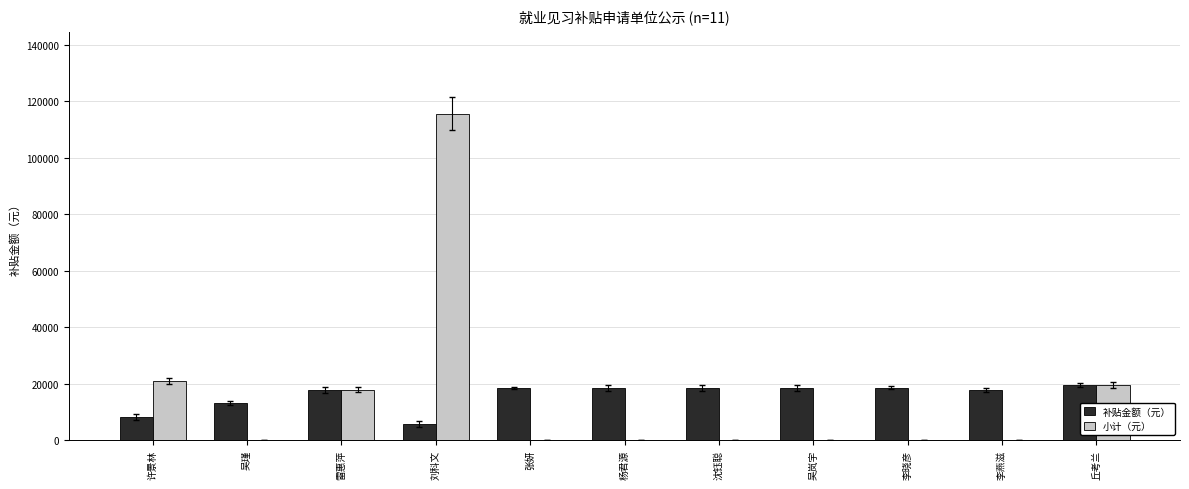

Between 李燕滋 and 丘考兰, which series saw the biggest shift?

小计（元）